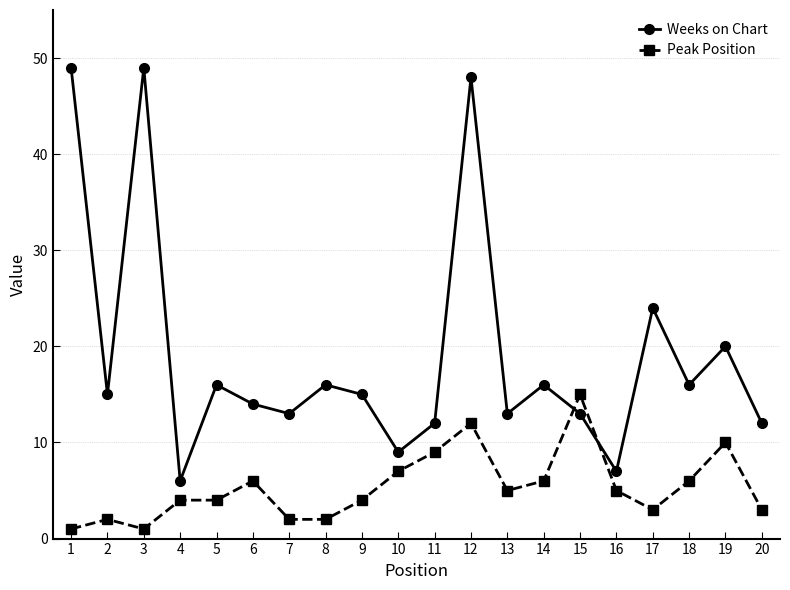

True or false: Weeks on Chart has more than 2 points higher than both neighbors.

True